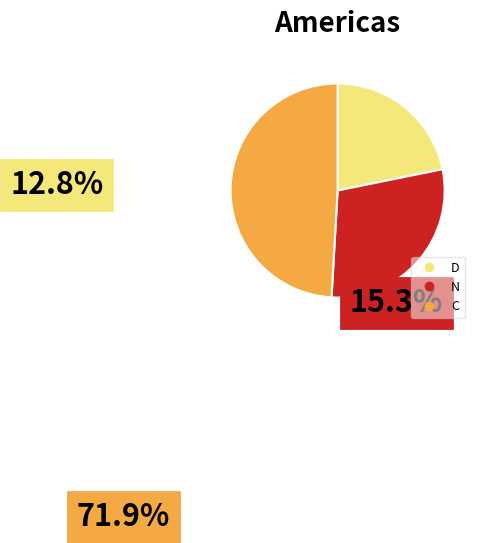

What is the largest slice in the pie chart?

C